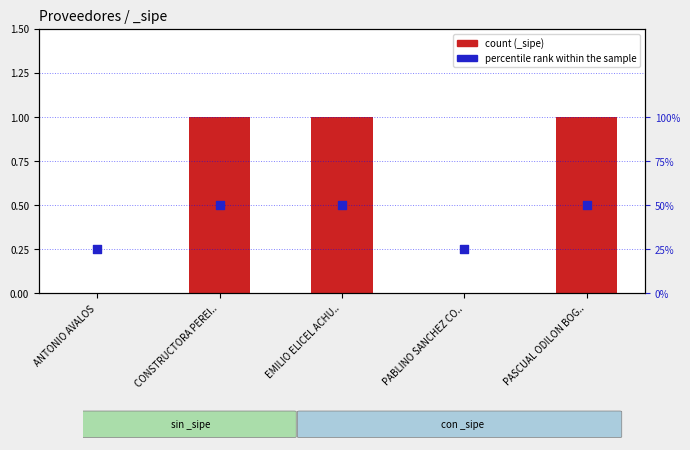

What is the change in value from CONSTRUCTORA PEREI.. to PABLINO SANCHEZ CO..?

-0.2